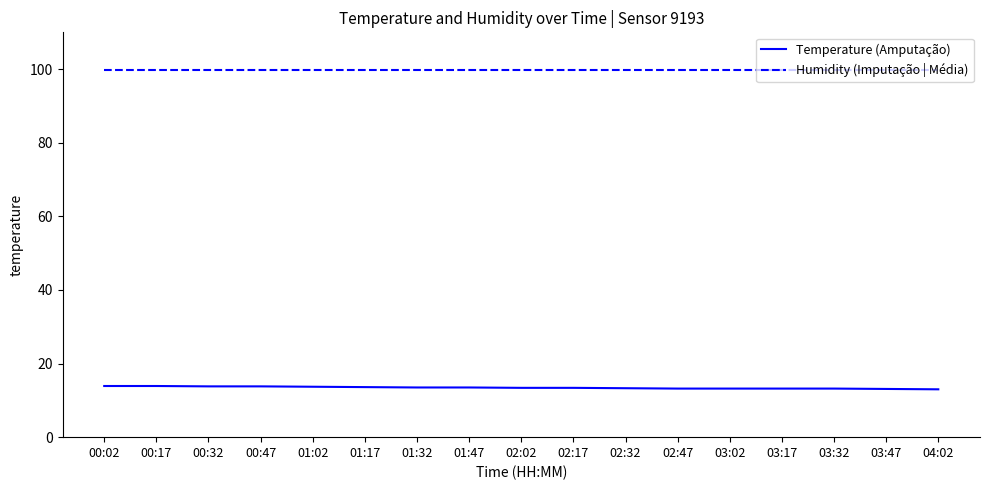

What is the difference between the Temperature (Amputação) values at 02:47 and 00:47?

0.6